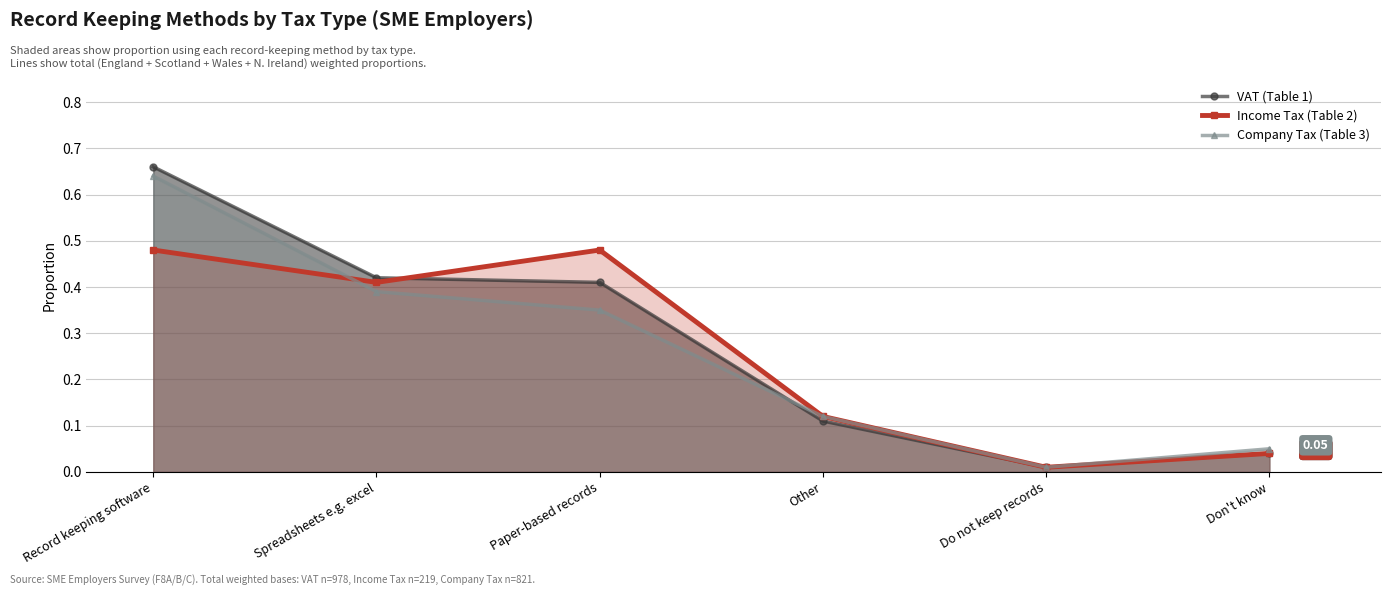

List the labels in order of Income Tax (Table 2) value, smallest first.

Do not keep records, Don't know, Other, Spreadsheets e.g. excel, Record keeping software, Paper-based records